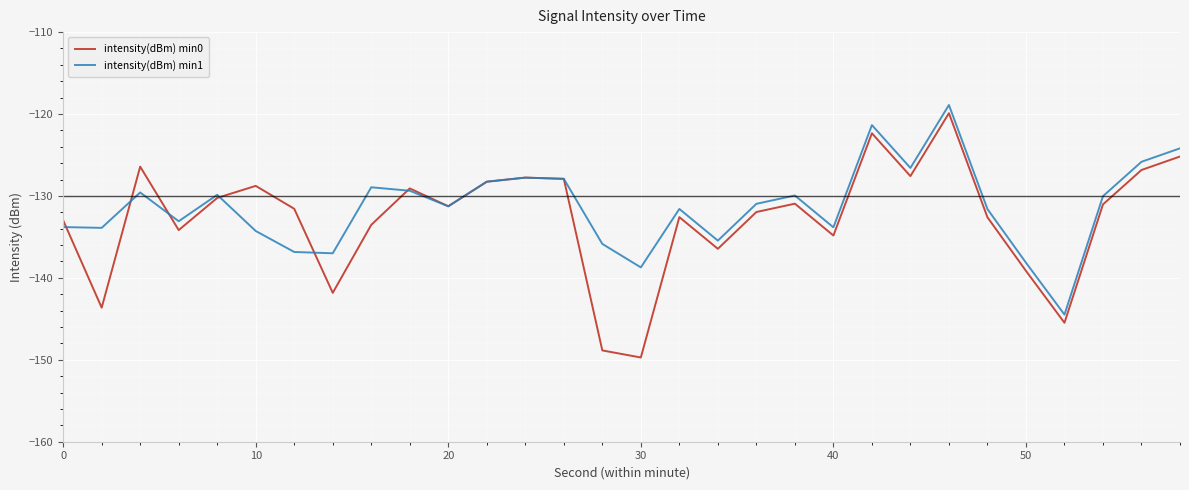

Which series has the widest spread of values?

intensity(dBm) min0